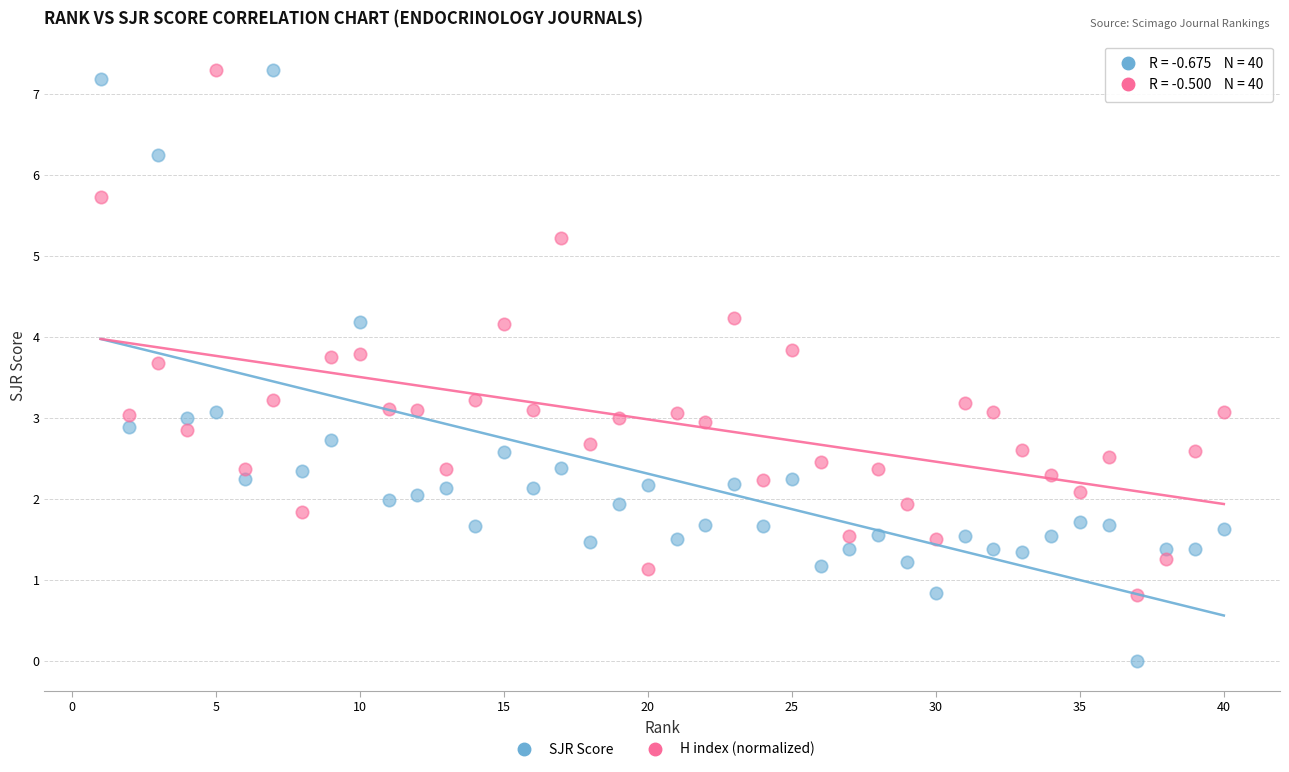

Which series has the largest Y range (max minus min)?

SJR Score